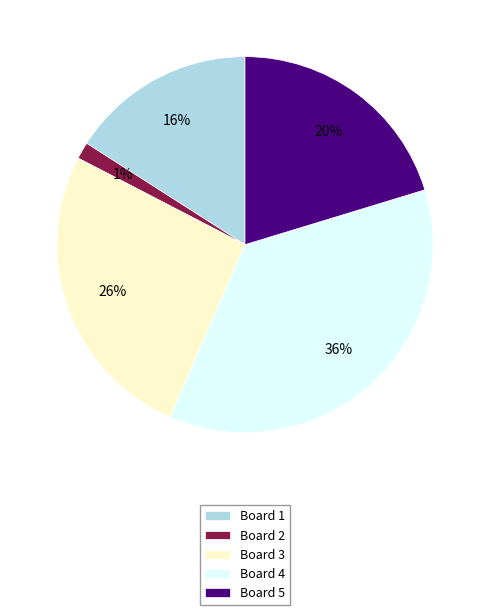

Which category has the biggest portion of the pie?

Board 4